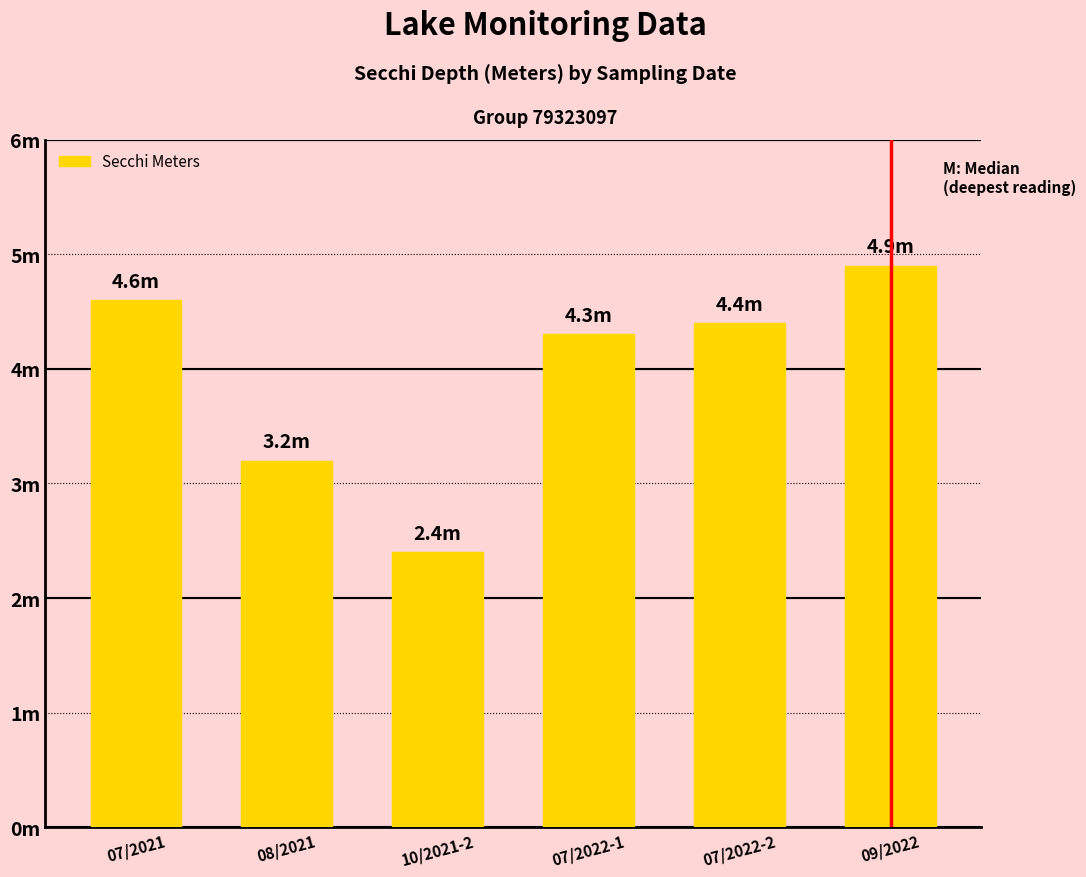

Which category has the lowest value across all series?

10/2021-2